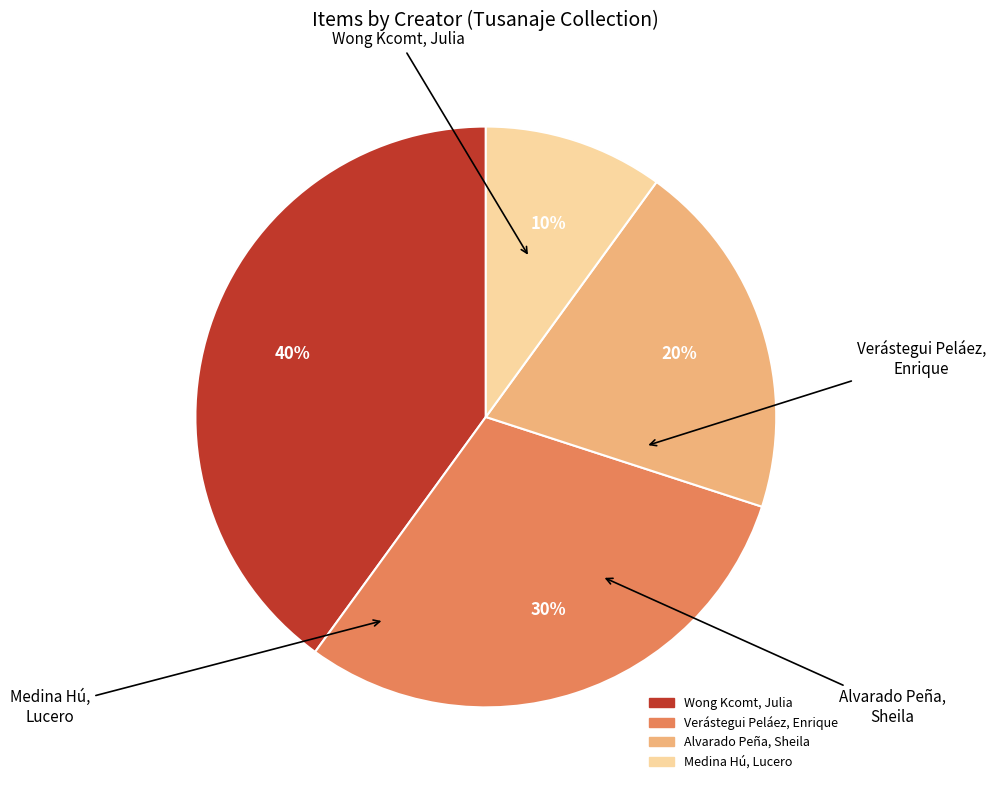

How many segments does this pie chart have?

4